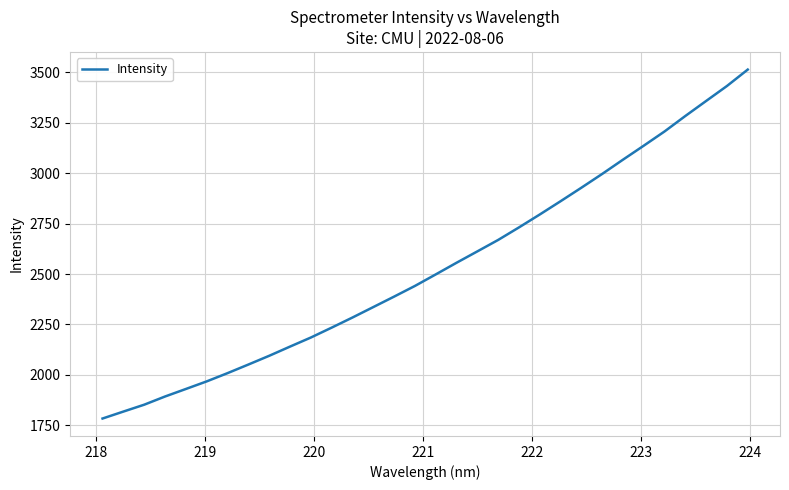

Is this an area chart (filled region under the line)?

No